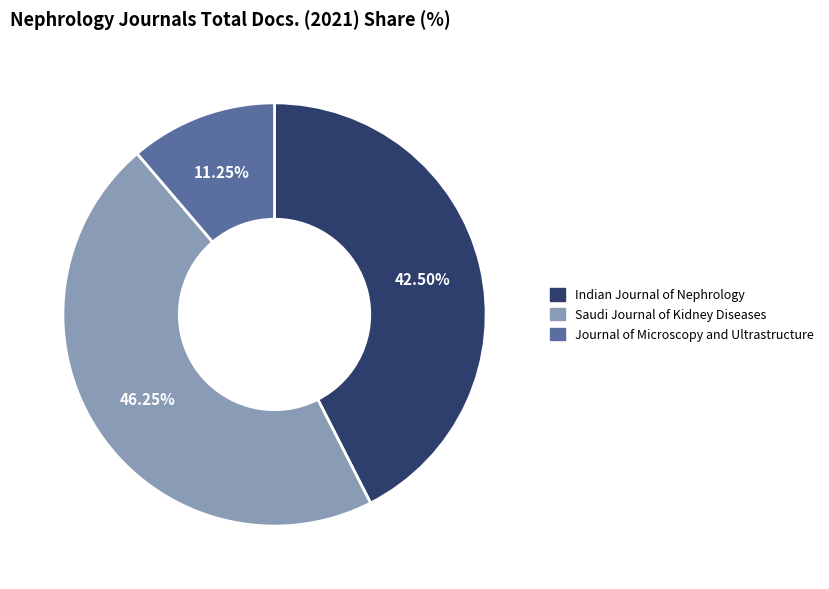

To the nearest percent, what is the difference between the Indian Journal of Nephrology and Saudi Journal of Kidney Diseases slice percentages?

4%